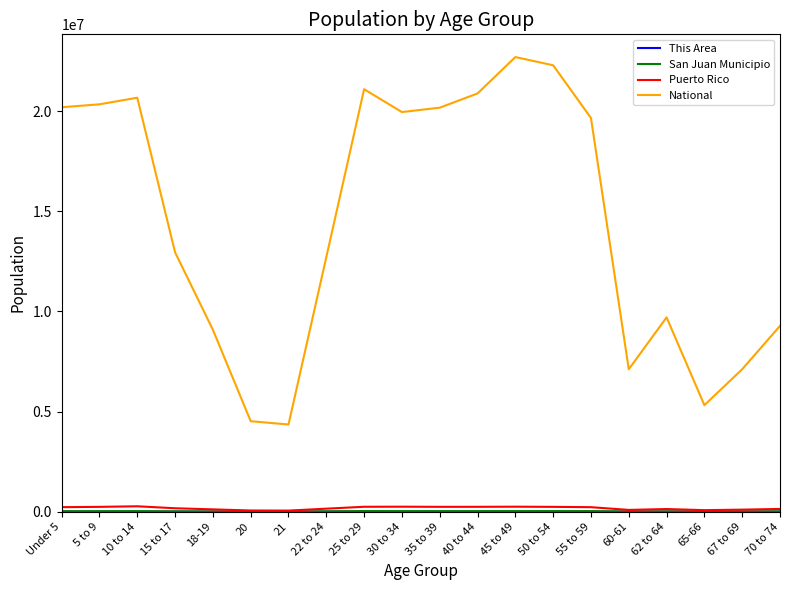

In National, how many points are higher than both neighbors (excluding endpoints)?

4